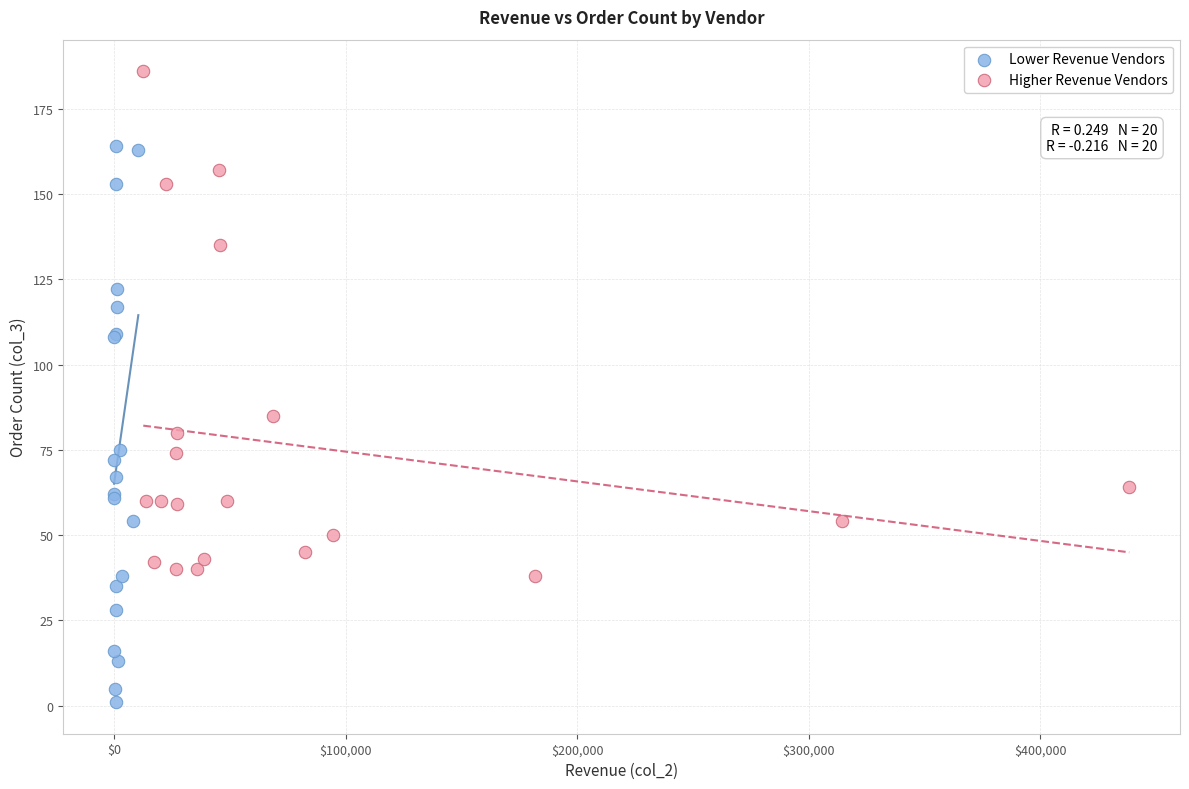

Which series contains the lowest Y value?

Lower Revenue Vendors